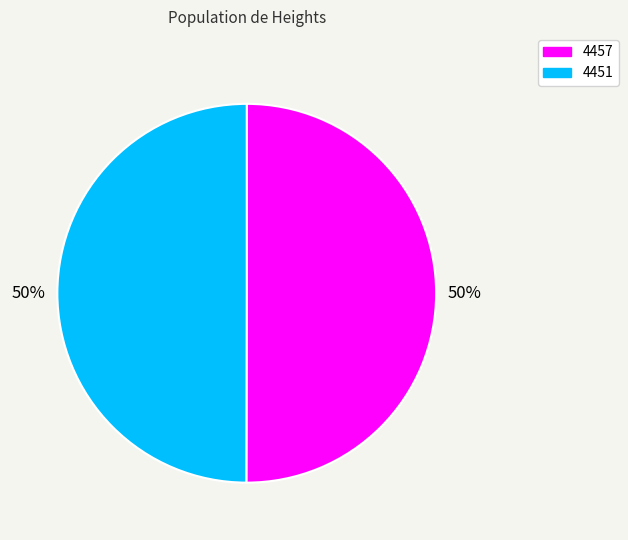

What is the ratio of the value at 4457 to the value at 4451?

1.0